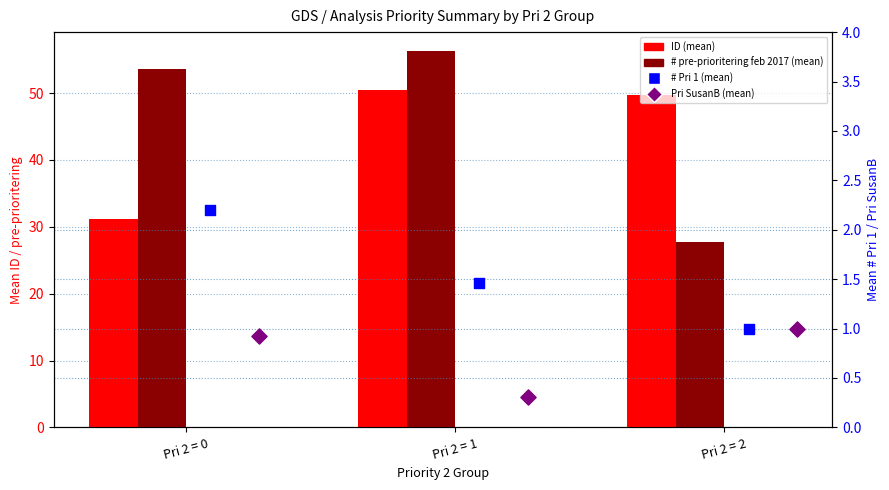

Which series contains the lowest Y value?

Pri SusanB (mean)